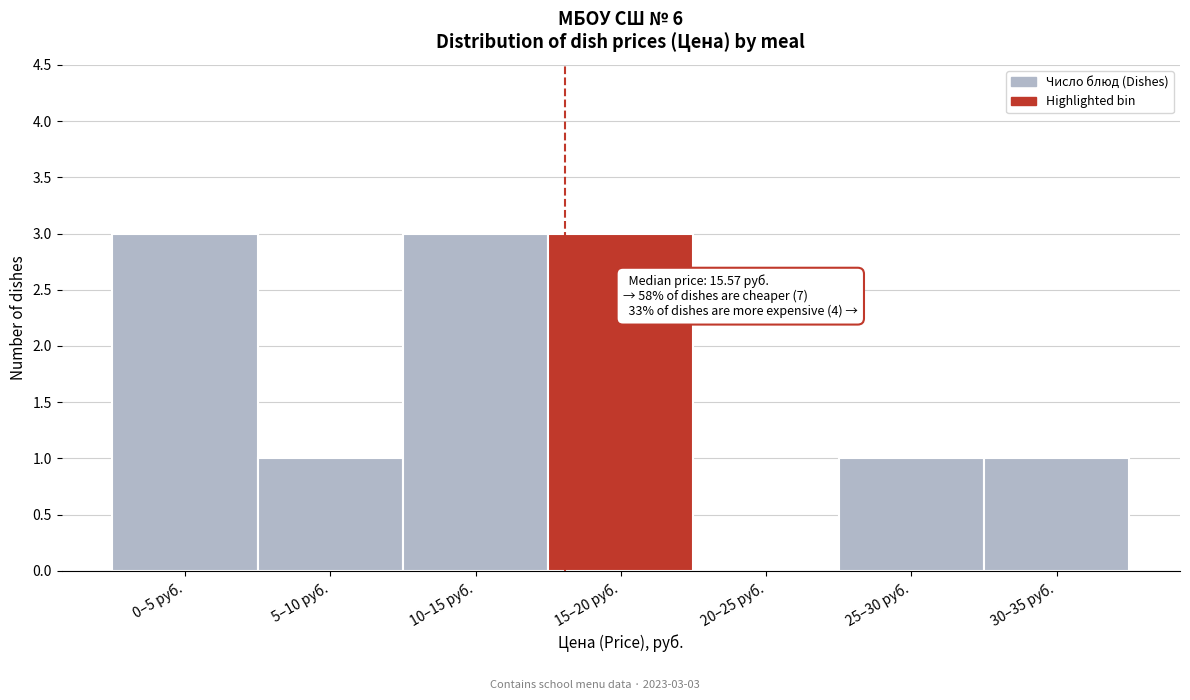

Reading left to right, transcribe all the data shown in this chart.

0–5 руб.=3	5–10 руб.=1	10–15 руб.=3	15–20 руб.=3	20–25 руб.=0	25–30 руб.=1	30–35 руб.=1